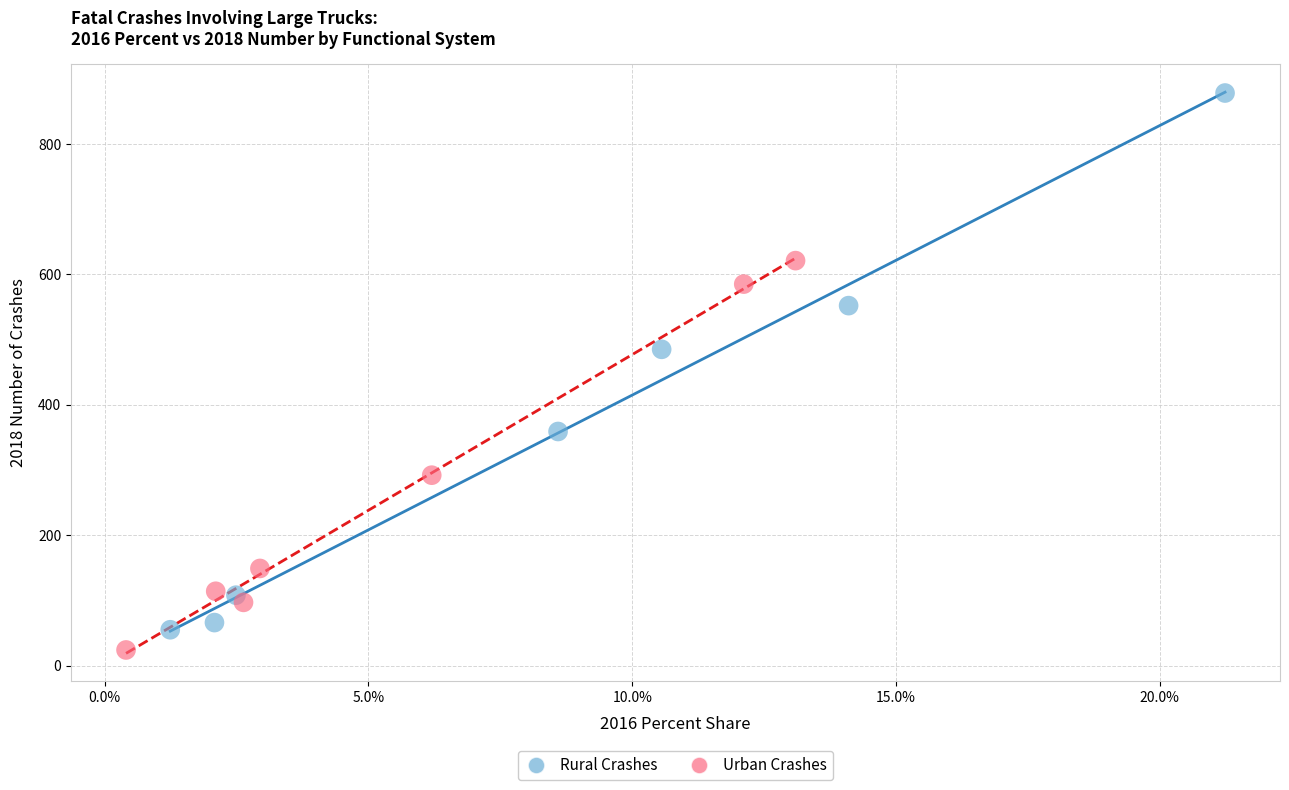

What are all the series names shown in the legend?

Rural Crashes, Urban Crashes